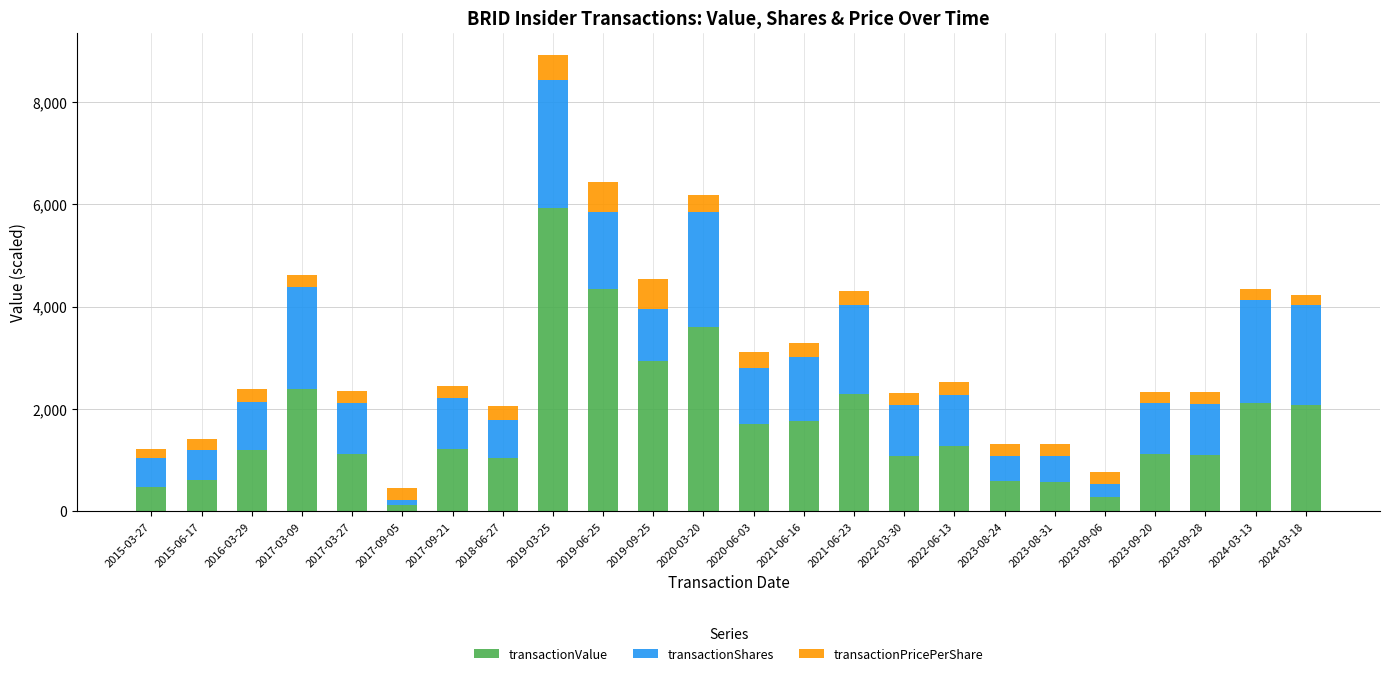

At which label does transactionValue reach its peak?

2019-03-25